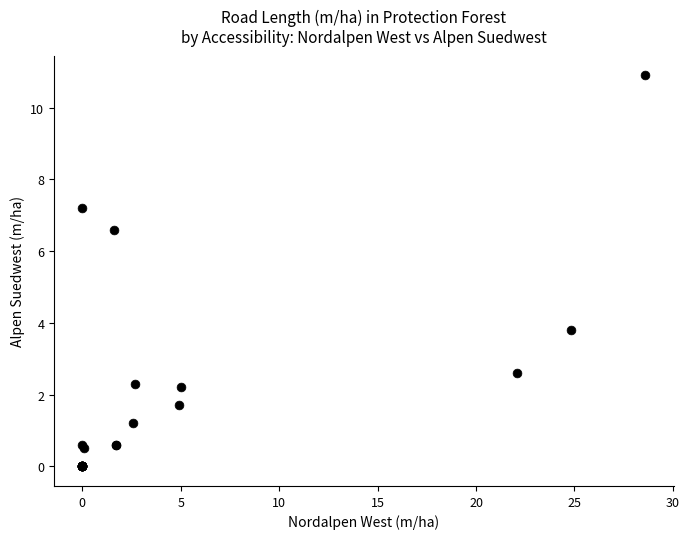

What Y value in the scatter plot is closest to 5?

3.8